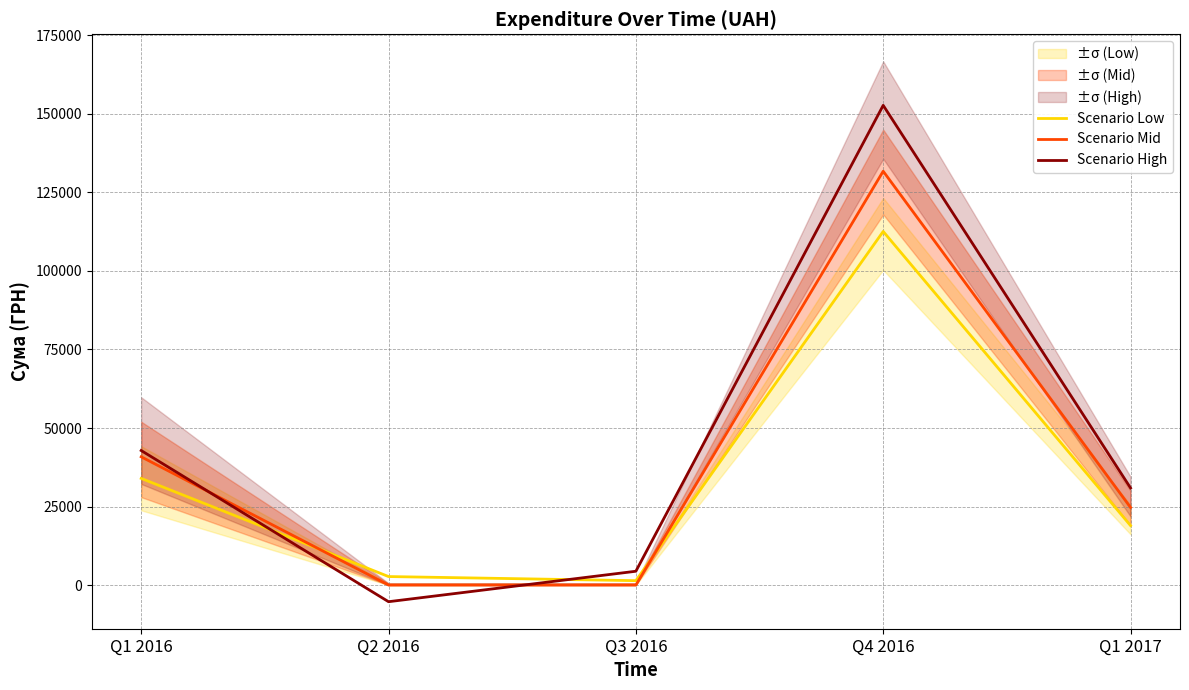

At which category is the sum across all series the highest?

Q4 2016